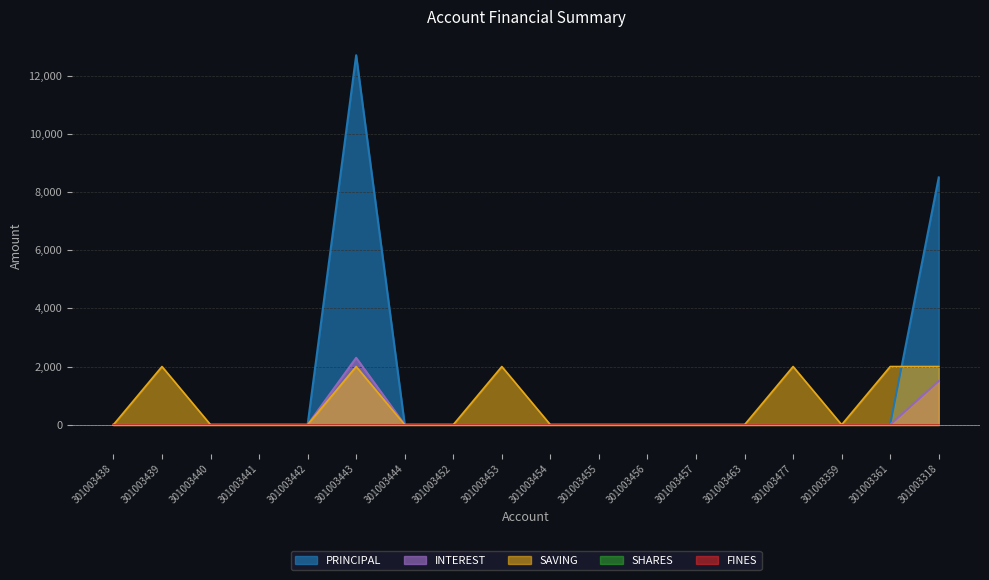

What is the label of the 18th point from the right?

301003438